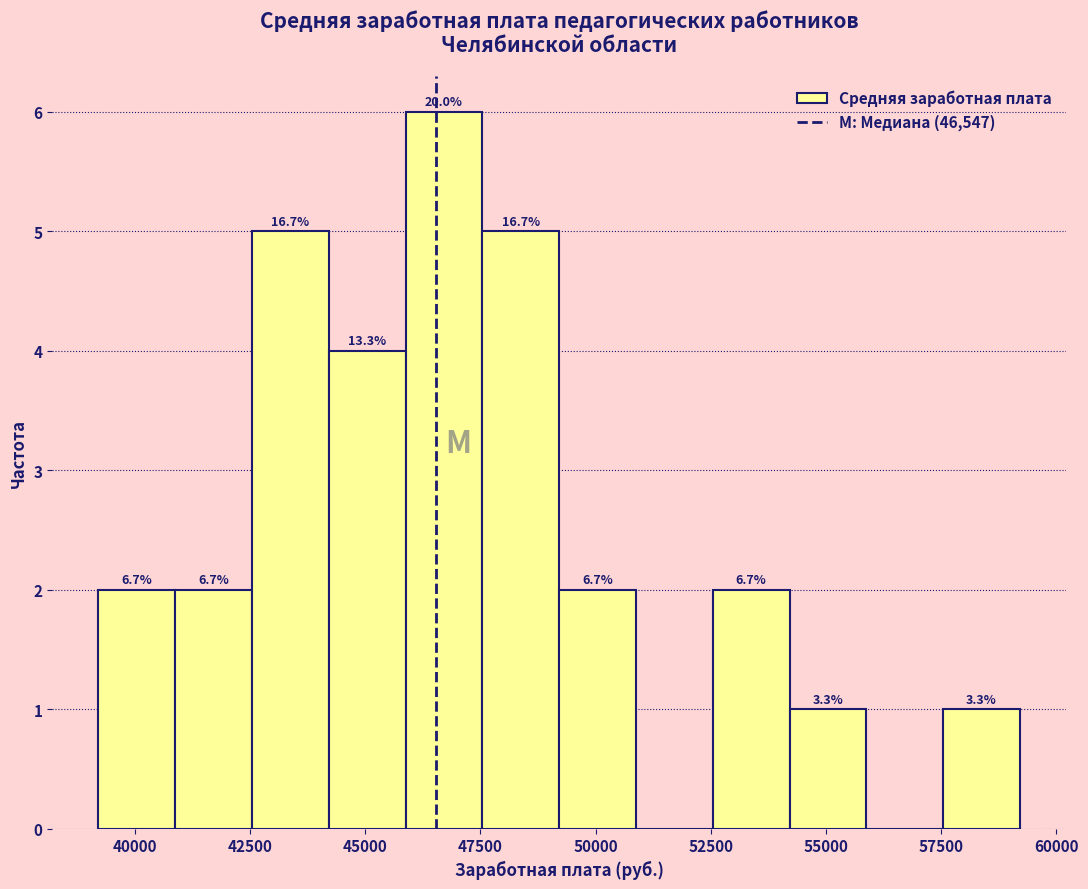

Read against the x-axis, roughly where is the centre of the tallest bar?

46500